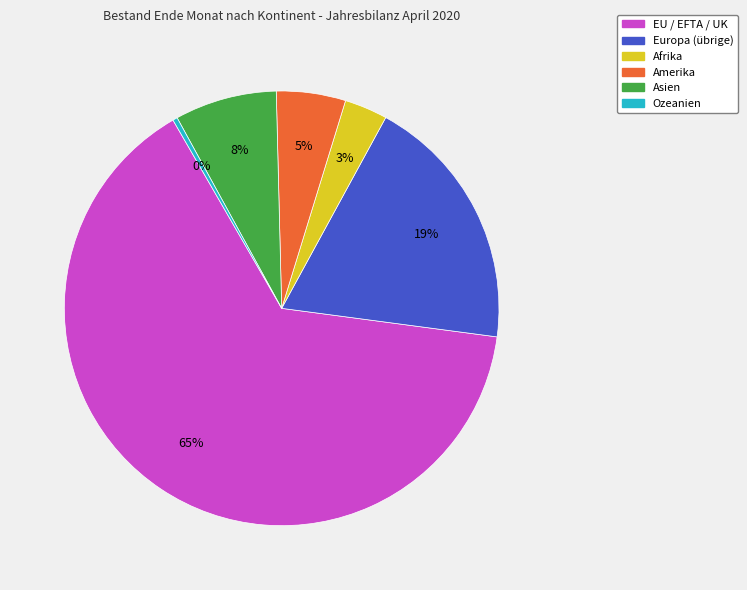

Is there a majority slice in this chart?

Yes